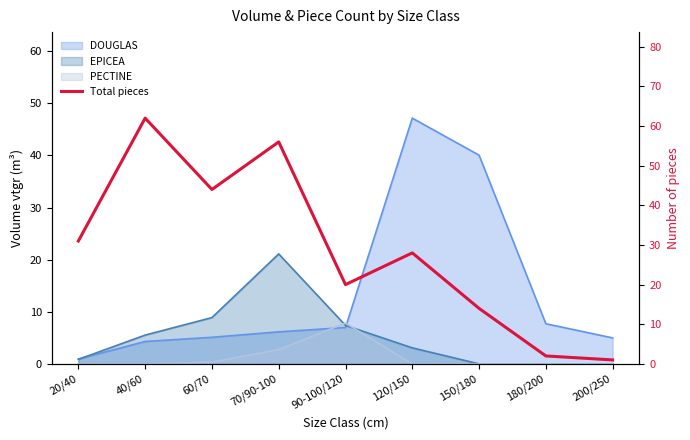

What is the maximum value shown in the chart?

62